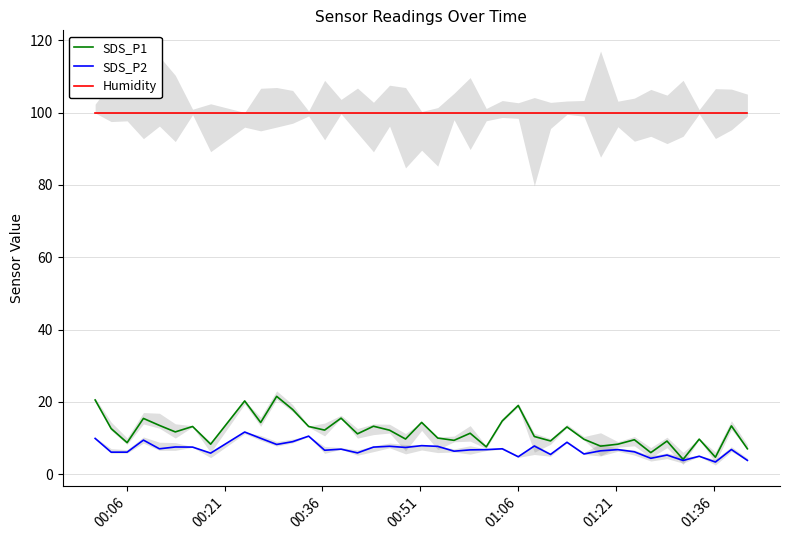

True or false: SDS_P1 and Humidity intersect in this chart.

False